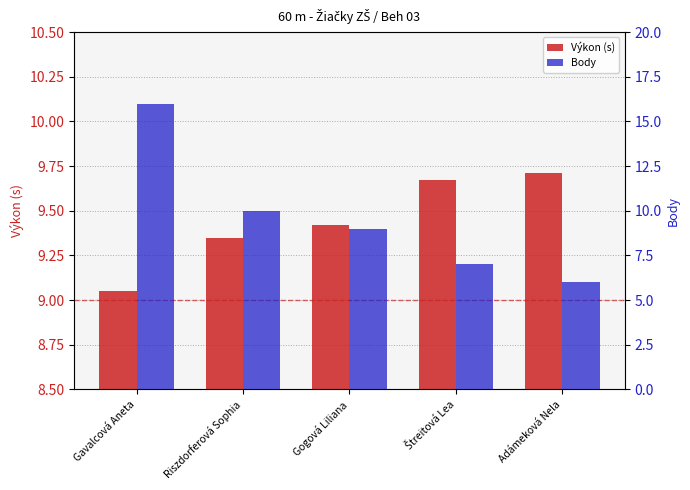

How many data points in Body are above 9?

2